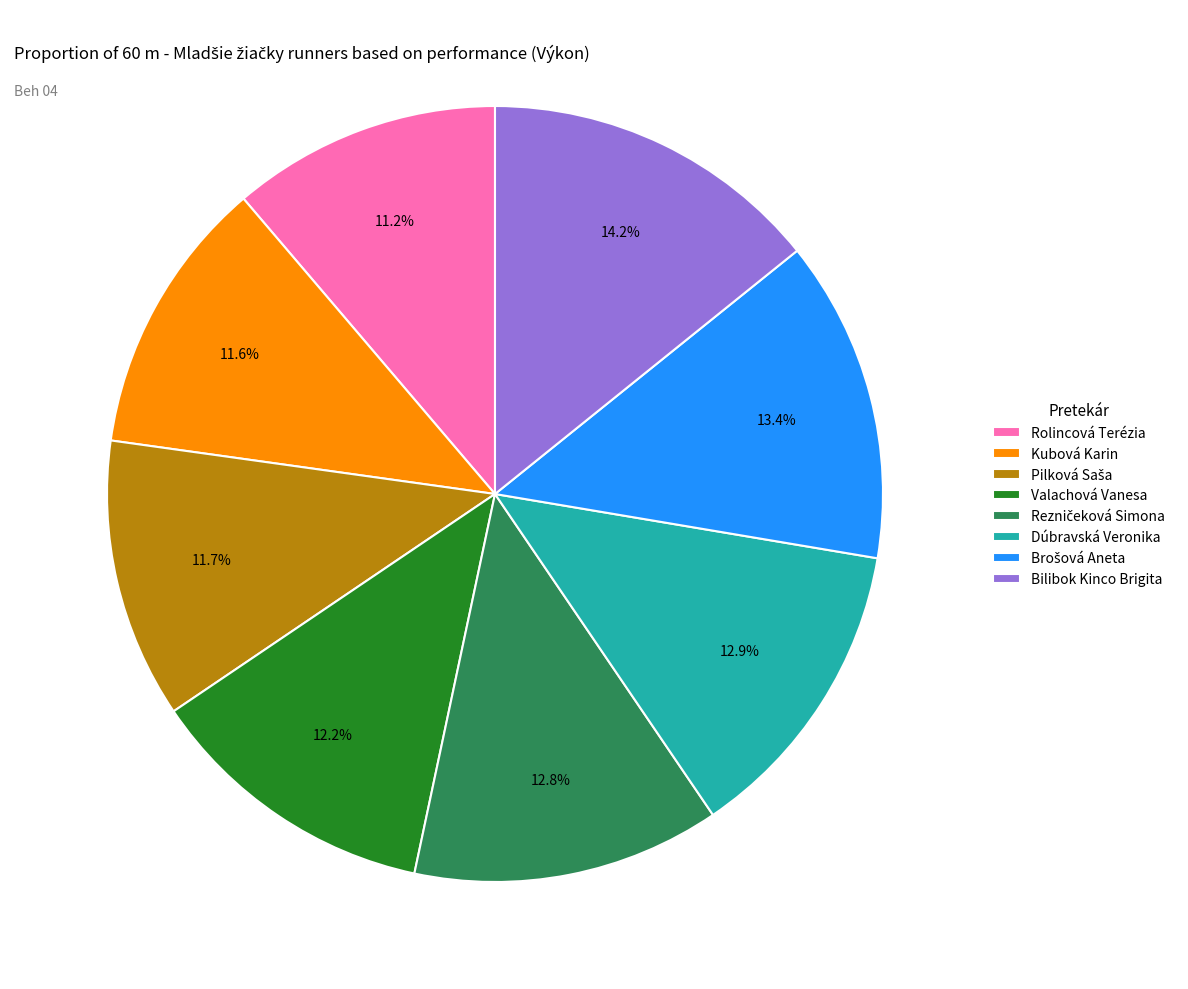

The Dúbravská Veronika slice represents 28% of the pie. True or false?

False